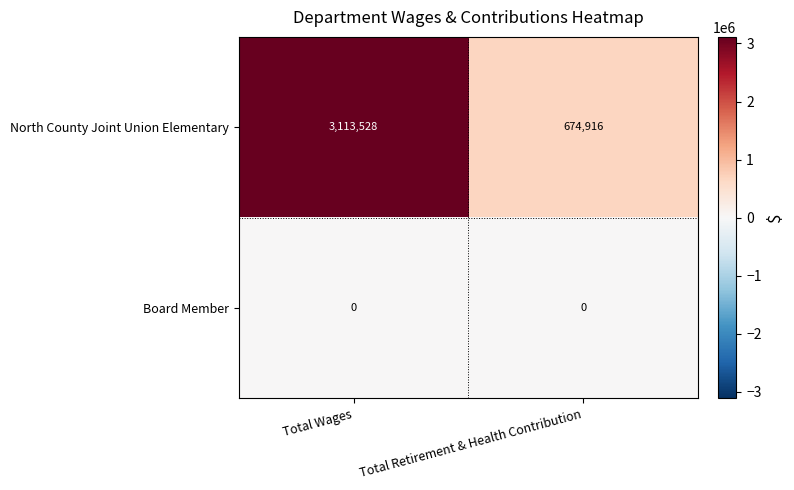

Reading left to right, transcribe all the data shown in this chart.

North County Joint Union Elementary: 3113528	674916
Board Member: 0	0